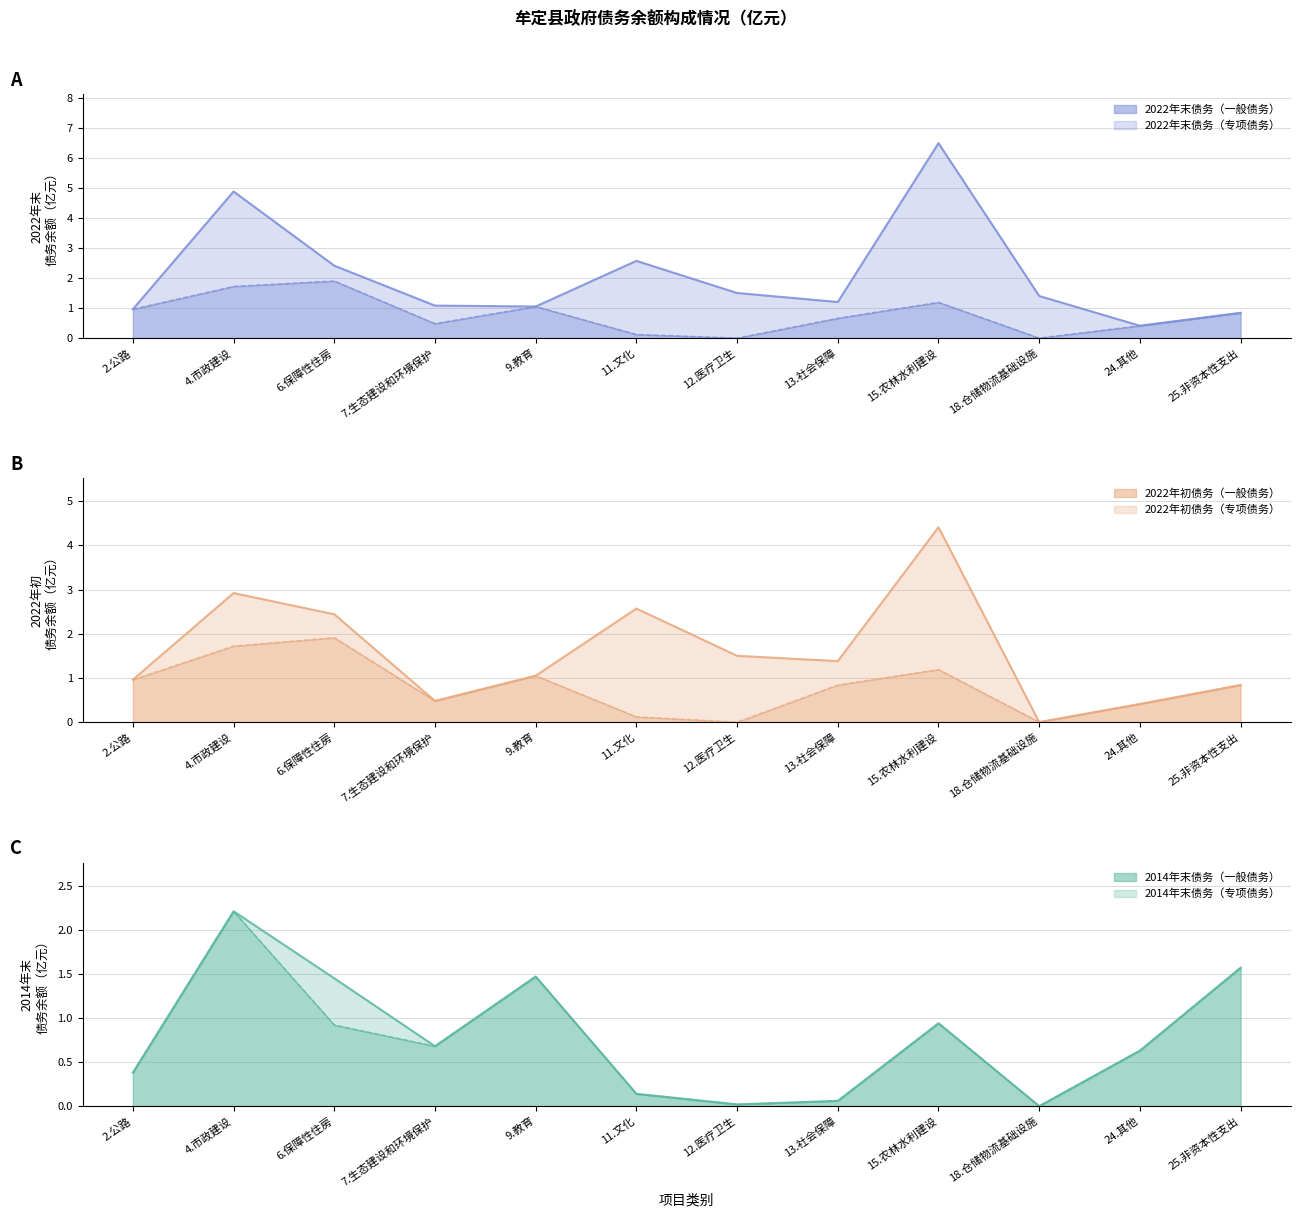

What is the maximum value for 2022年初一般债务?

1.9